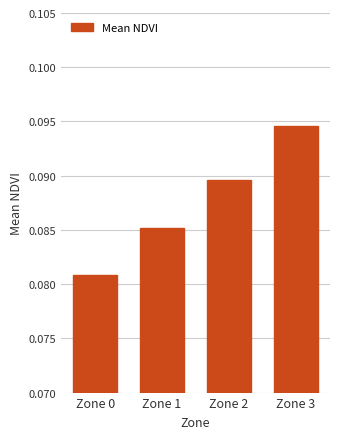

Does the chart contain any negative values?

No